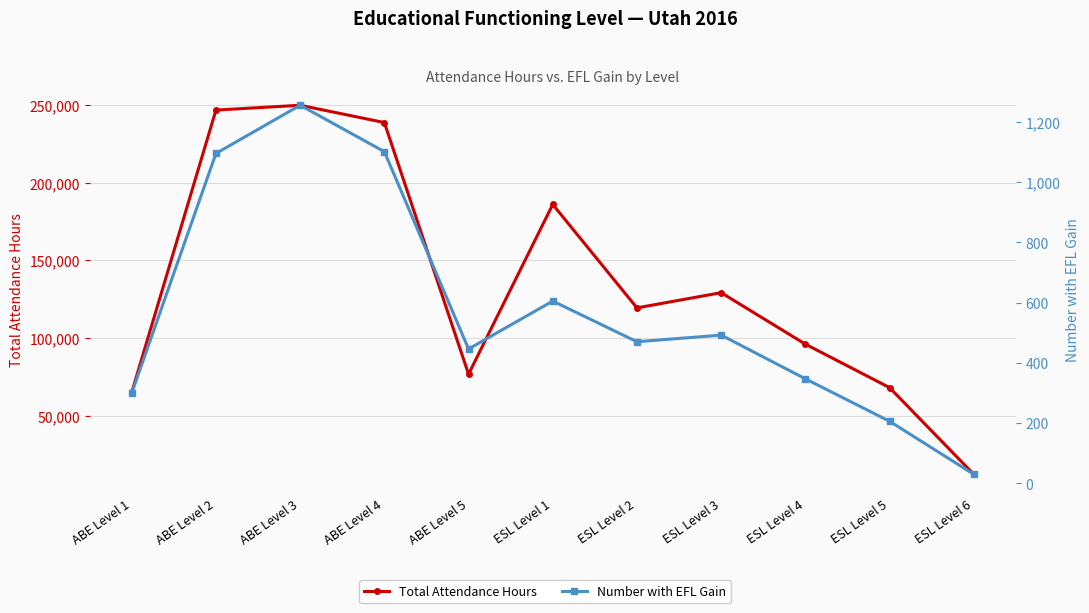

True or false: Number with EFL Gain and Total Attendance Hours intersect in this chart.

False